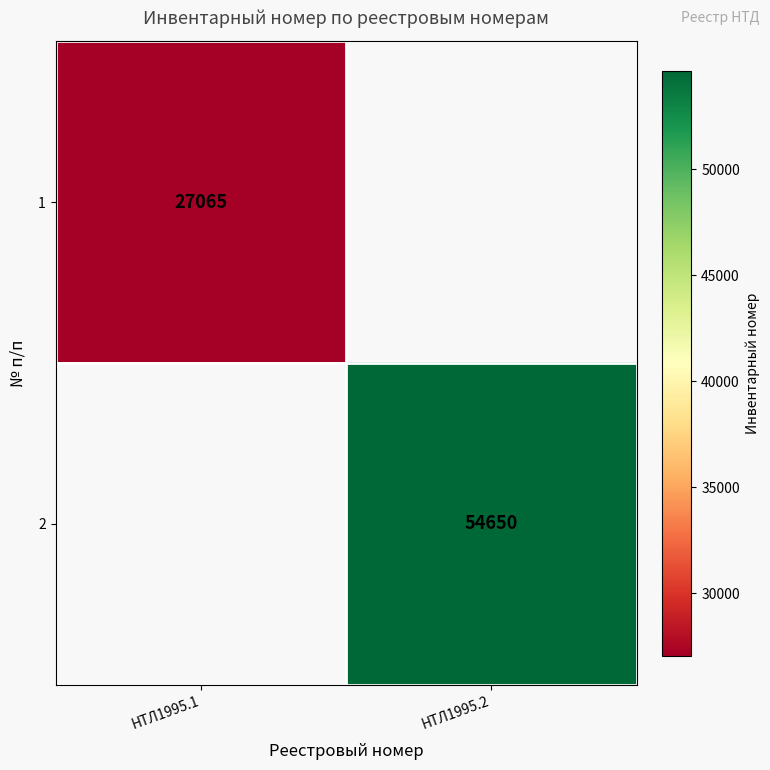

What is the maximum value shown in the chart?

54650.0